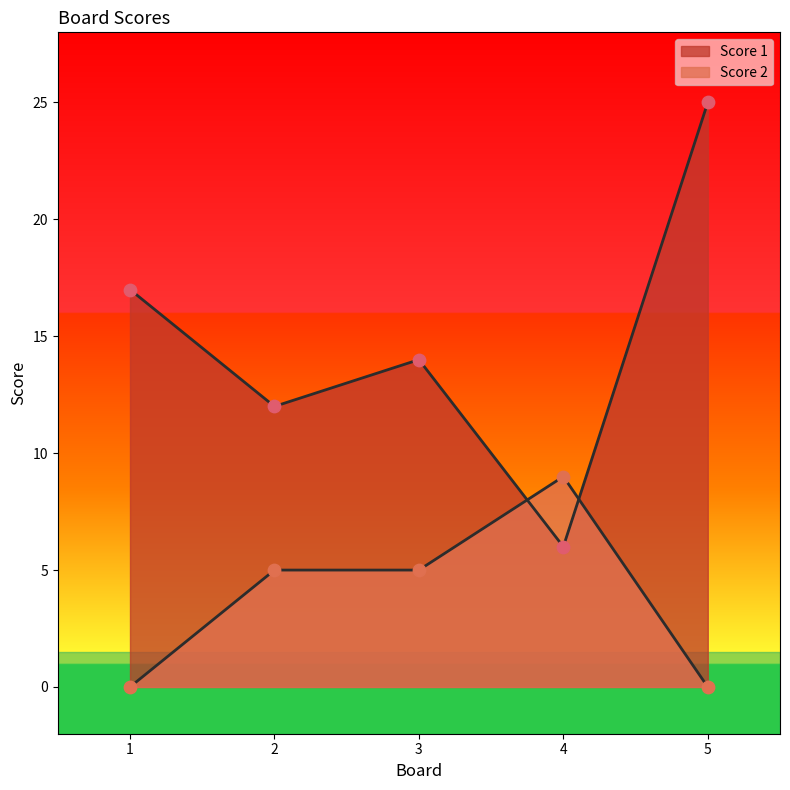

Which series has the largest Y range (max minus min)?

Score 1